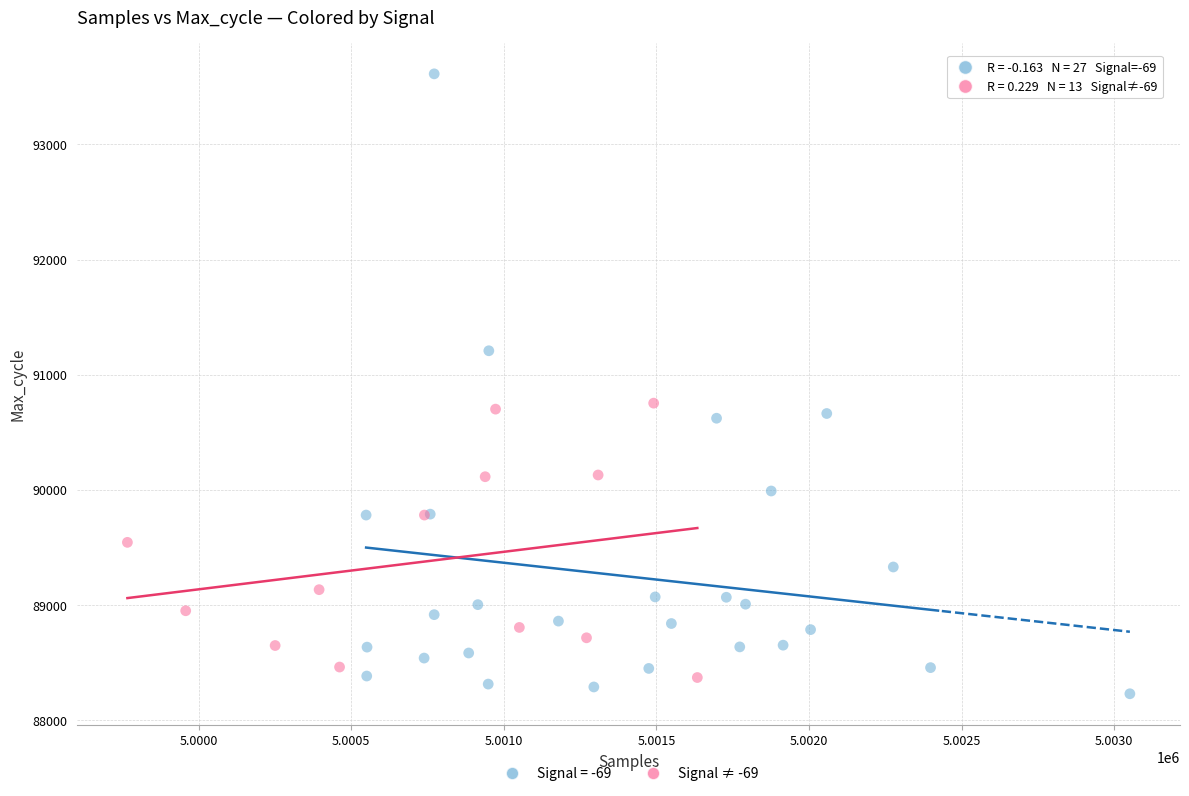

Which series reaches the maximum Y coordinate?

Signal = -69